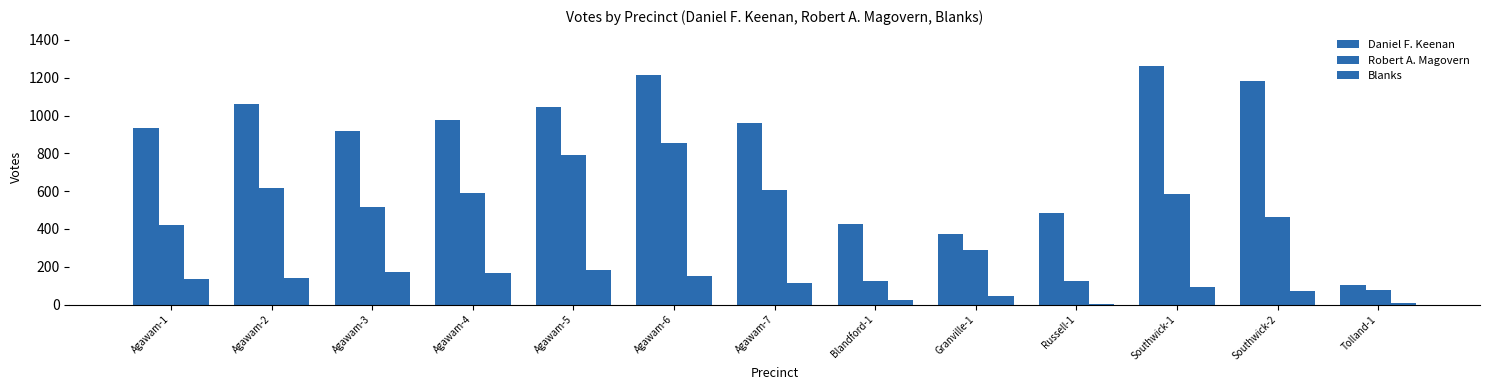

Which category has the lowest value across all series?

Russell-1